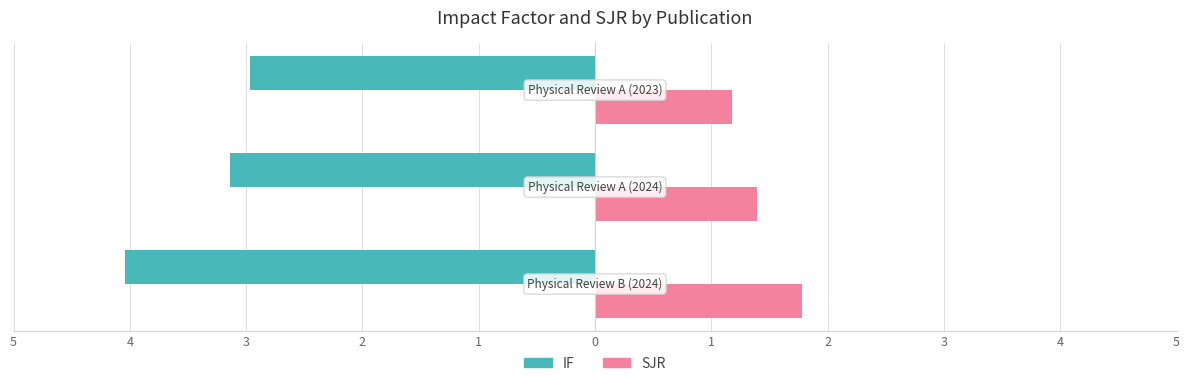

What are all the series names shown in the legend?

IF, SJR